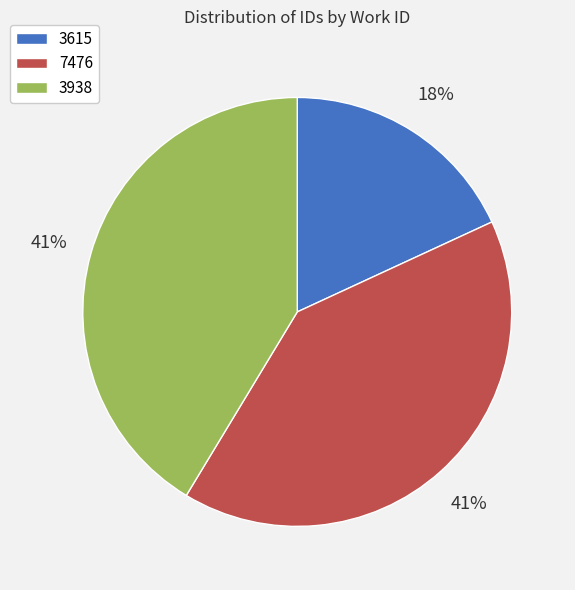

Is it true that 3615 is 18% of the pie?

True